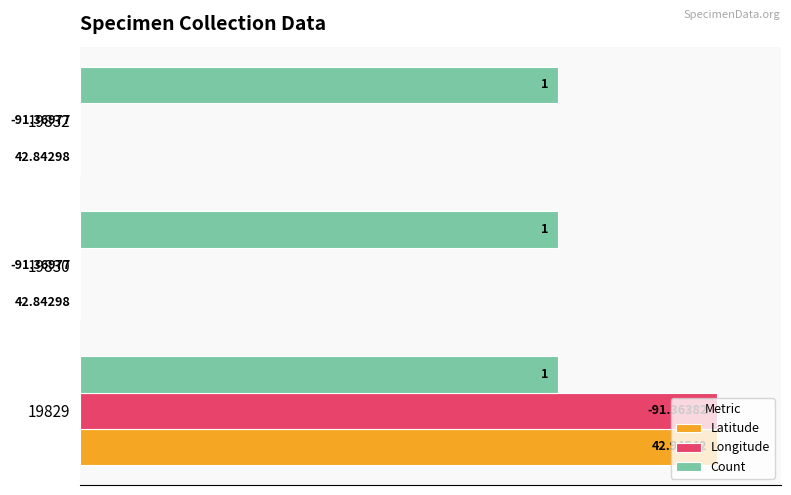

List the series in order of their peak value, highest first.

Latitude, Longitude, Count